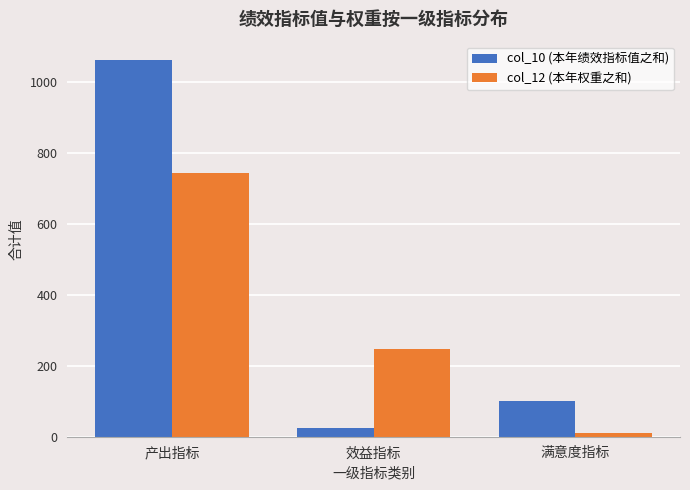

Reading left to right, what are all the values shown in this chart?

col_10 (本年绩效指标值之和): 1060.0	25.0	100.0
col_12 (本年权重之和): 742.5	247.5	10.0